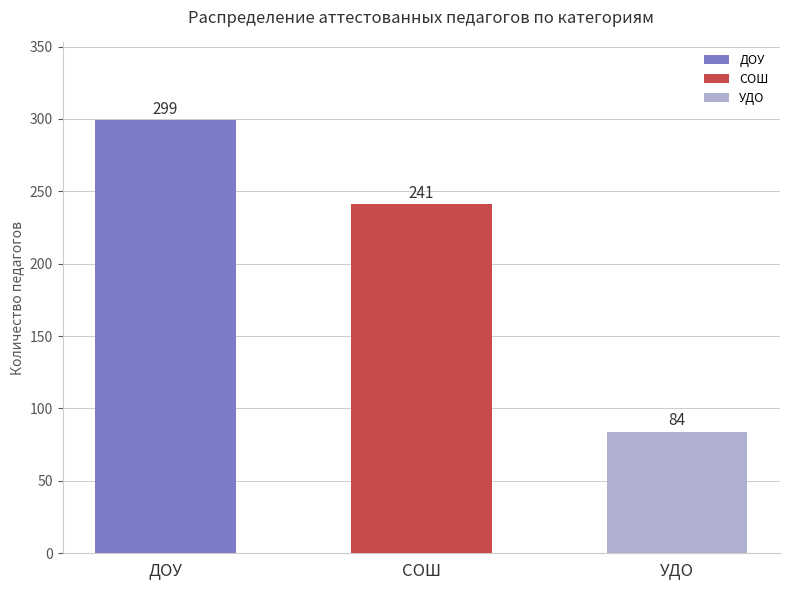

Count the number of data series in this chart.

1